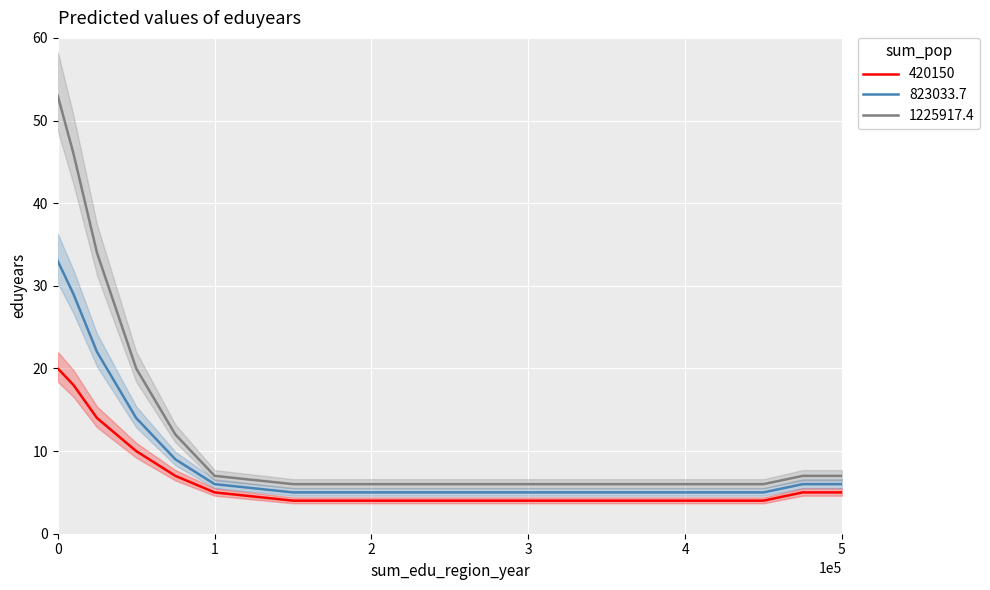

True or false: 1225917.4 and 420150 intersect in this chart.

False